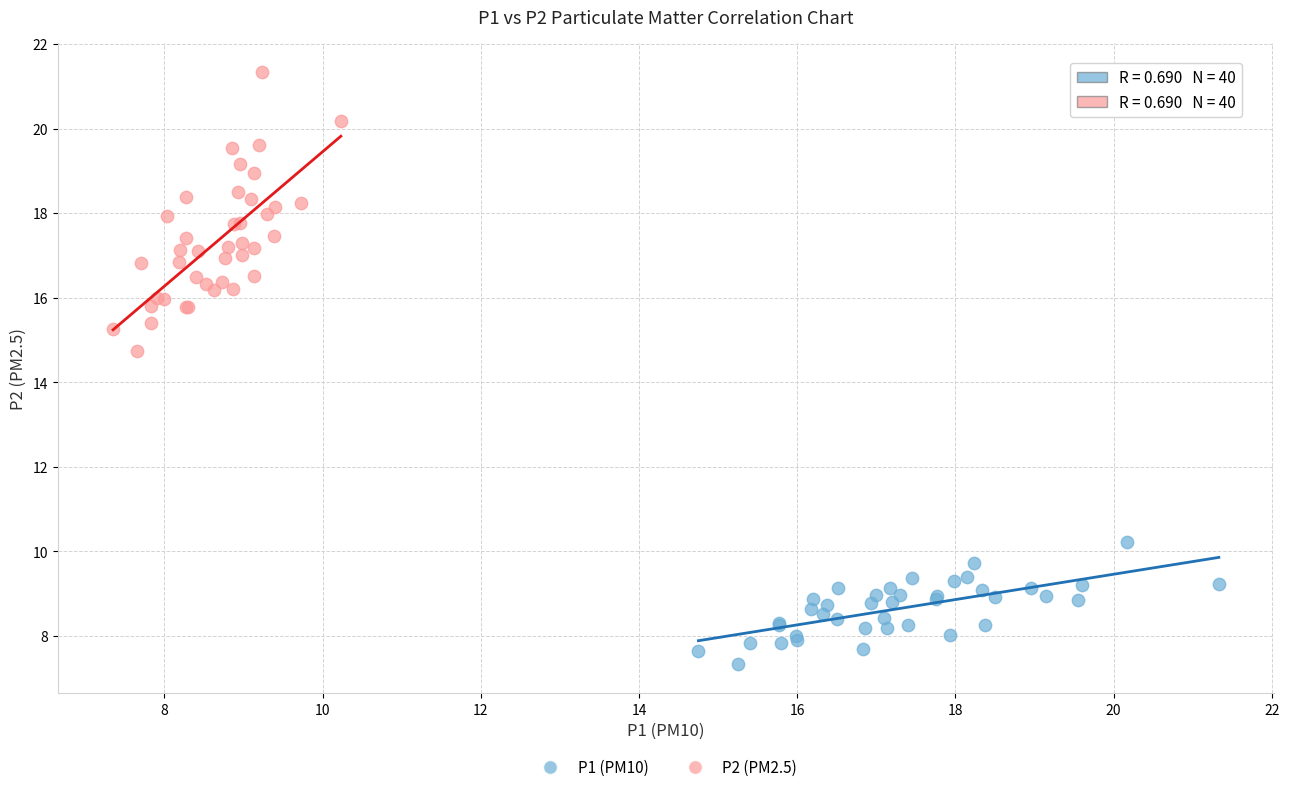

Which series contains the highest Y value?

P2 (PM2.5)